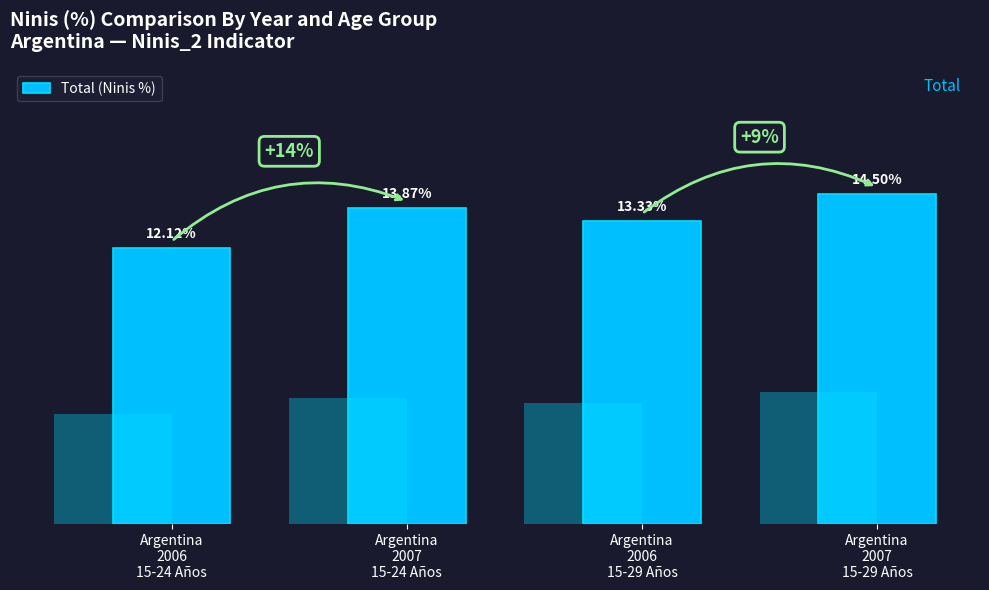

True or false: the data shows 12.1 at Argentina
2006
15-24 Años.

True